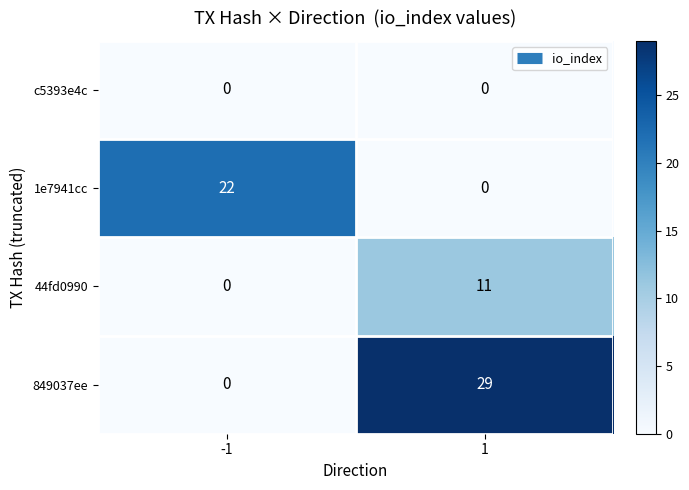

Reading left to right, extract all data points from this chart.

c5393e4c: -1=0	1=0
1e7941cc: -1=22	1=0
44fd0990: -1=0	1=11
849037ee: -1=0	1=29